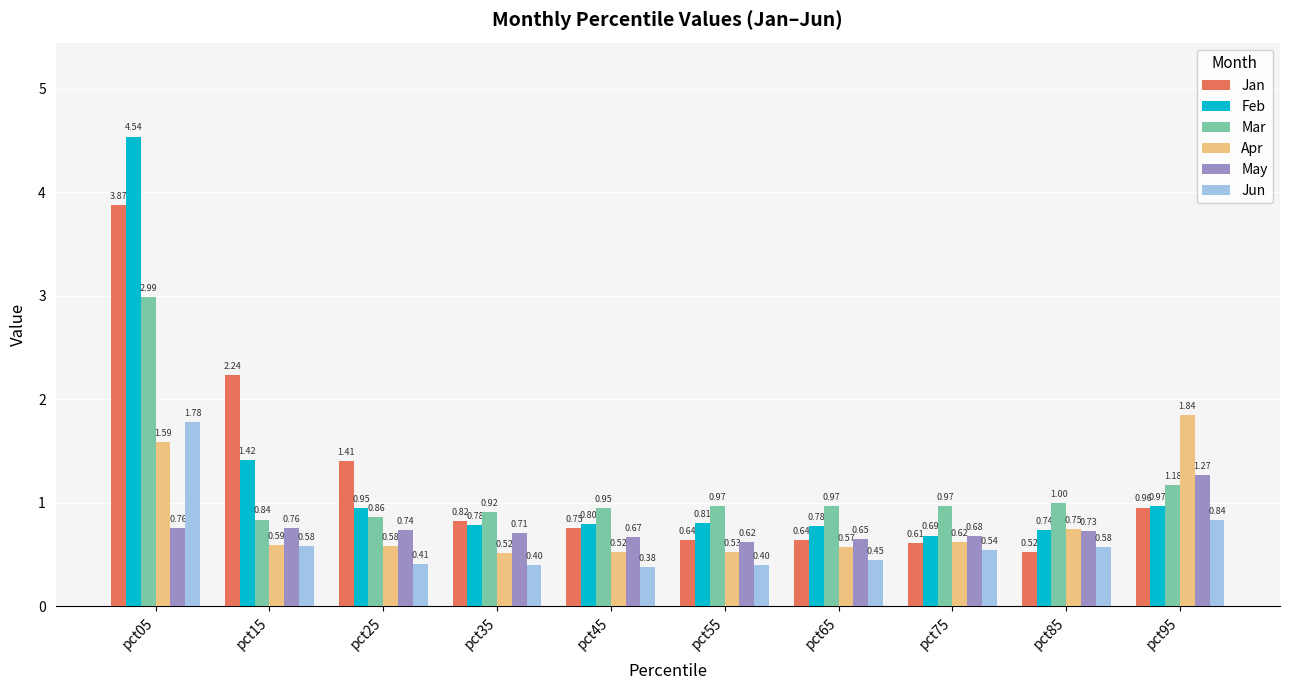

What is the total value across all series at pct75?

4.1